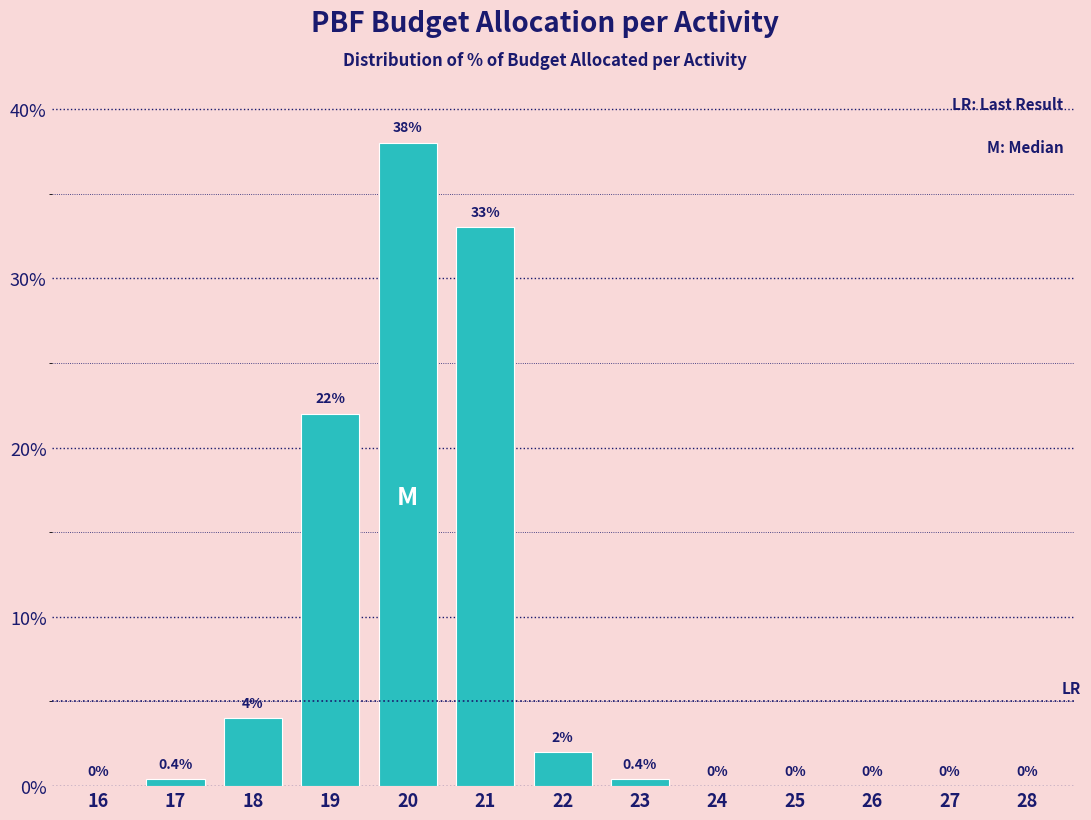

Reading right to left, what are all the values shown in this chart?

28=0.0	27=0.0	26=0.0	25=0.0	24=0.0	23=0.4	22=2.0	21=33.0	20=38.0	19=22.0	18=4.0	17=0.4	16=0.0